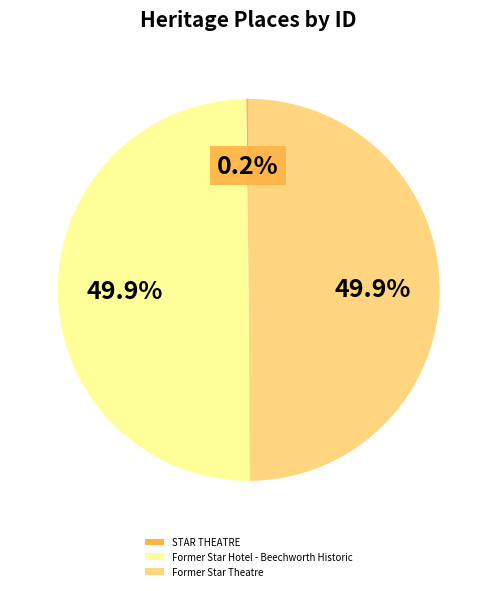

To the nearest percent, what is the average slice percentage?

33%